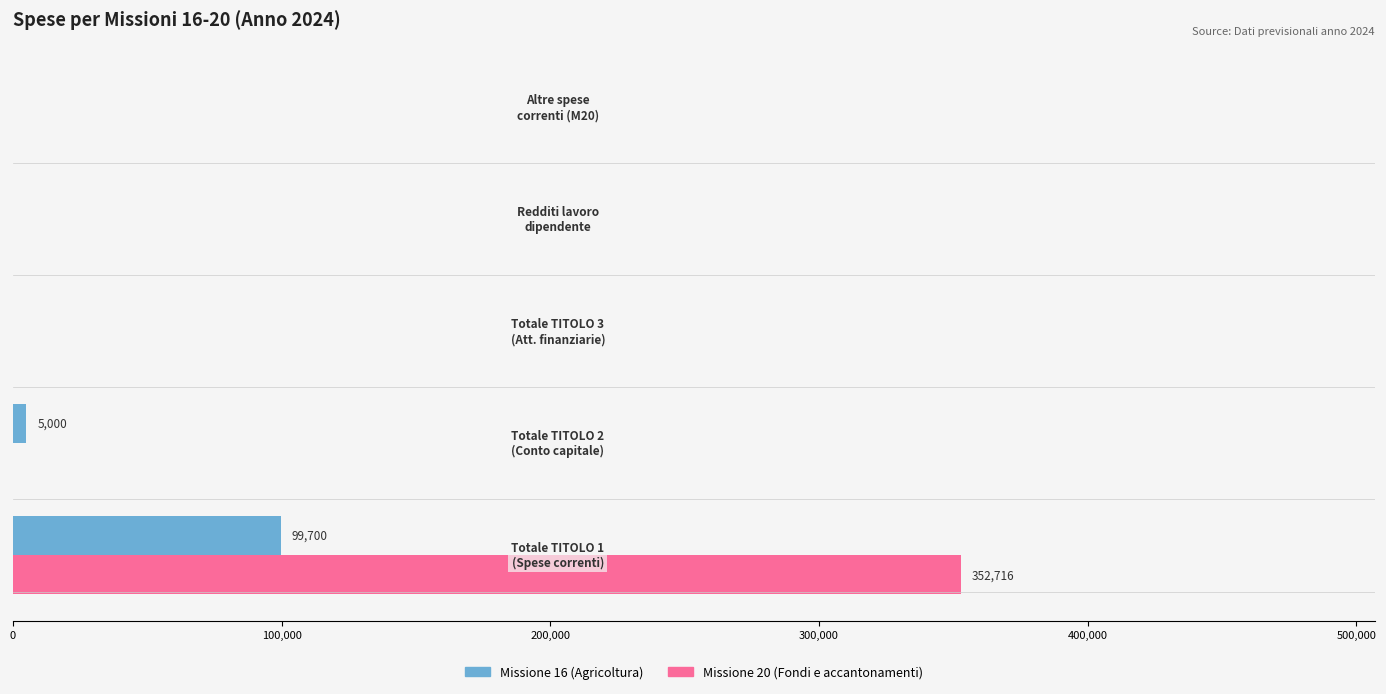

Which series has the largest total across all categories?

Missione 20 (Fondi e accantonamenti)